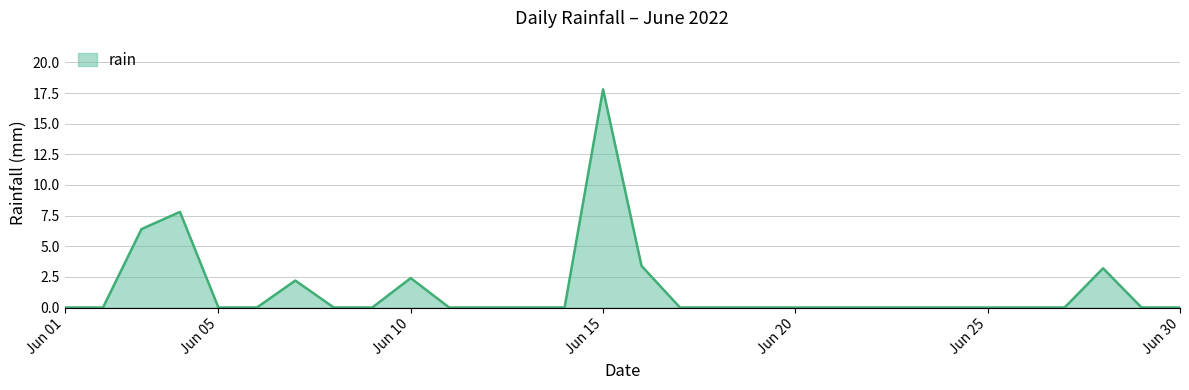

What is the greatest value displayed?

17.8